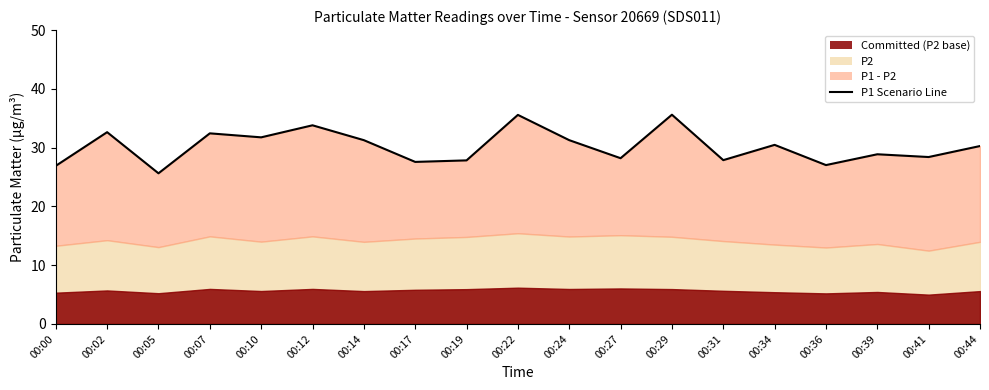

At which label does the data first exceed 30?

00:02